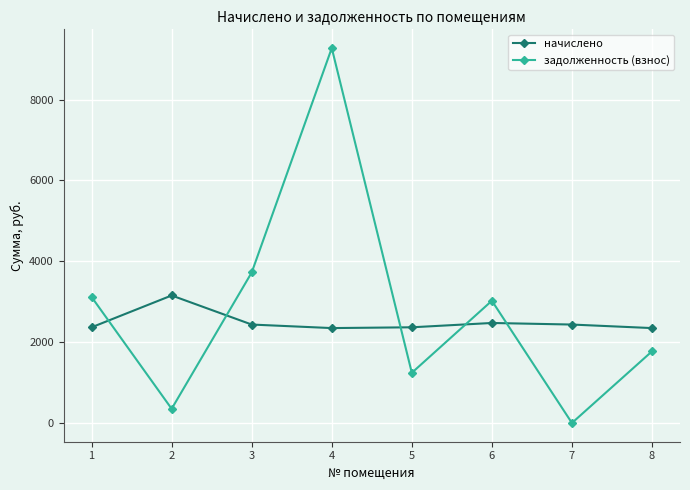

List the labels in order of задолженность (взнос) value, smallest first.

7, 2, 5, 8, 6, 1, 3, 4